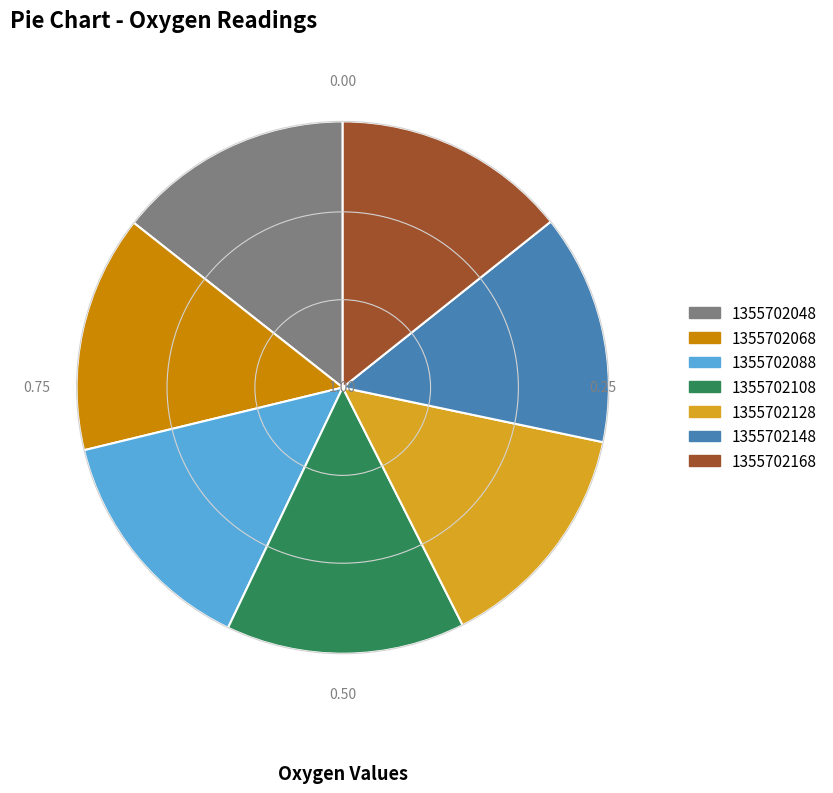

Count the number of slices in the pie.

7